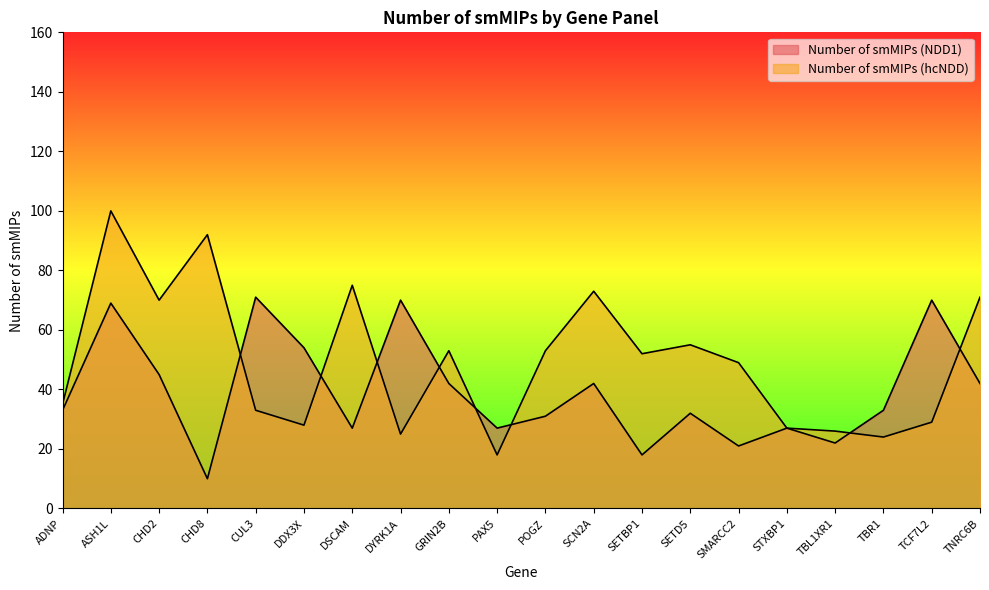

At which category does Number of smMIPs (NDD1) reach its first local peak?

ASH1L